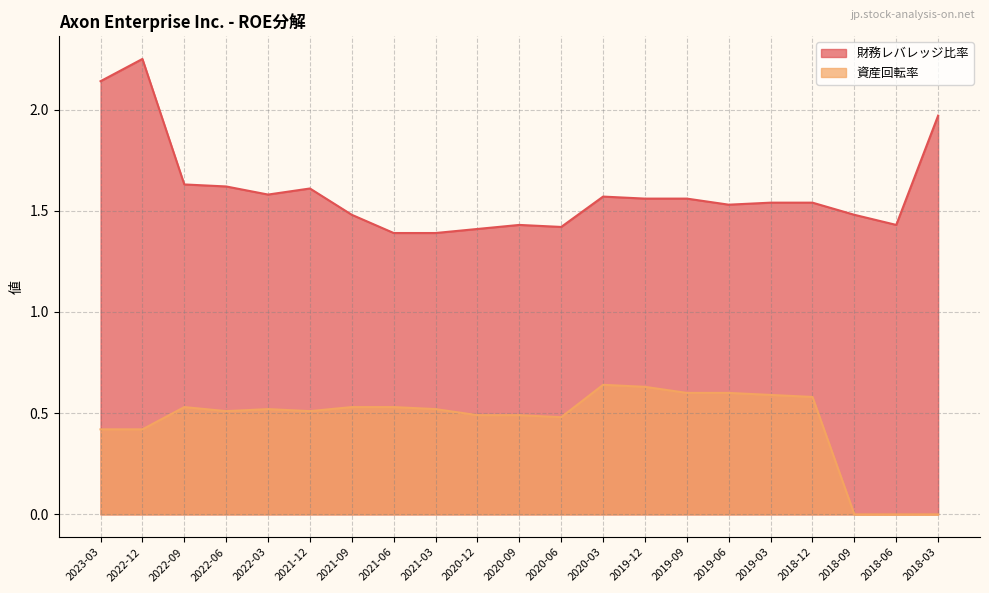

At which category is the sum across all series the highest?

2022-12